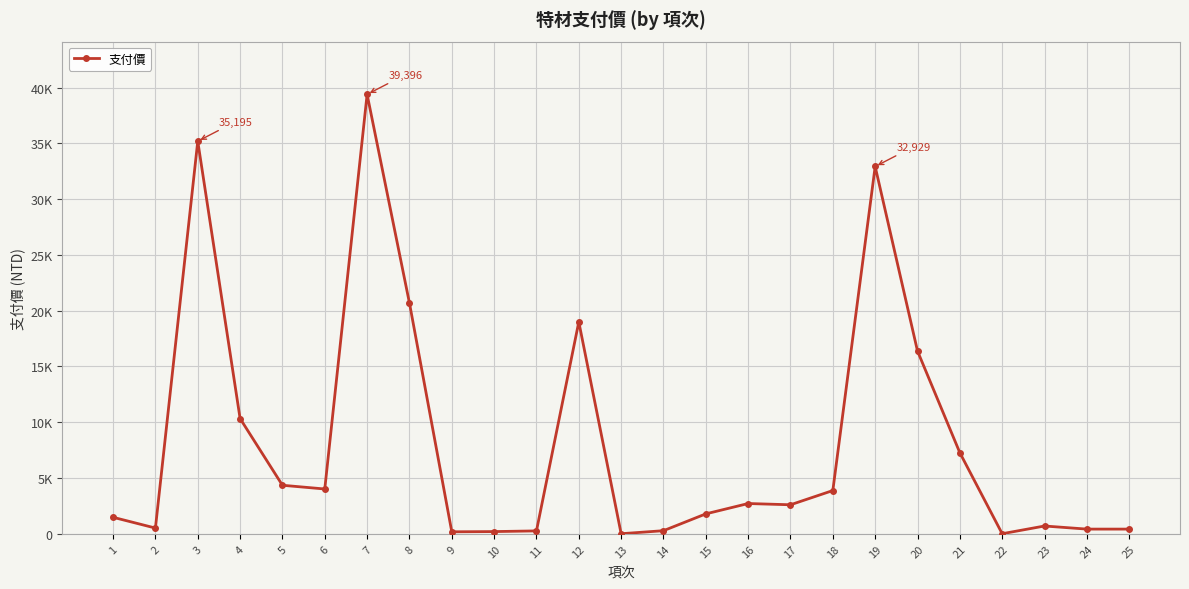

How many interior local valleys (lower than both neighbors) does the data have?

6